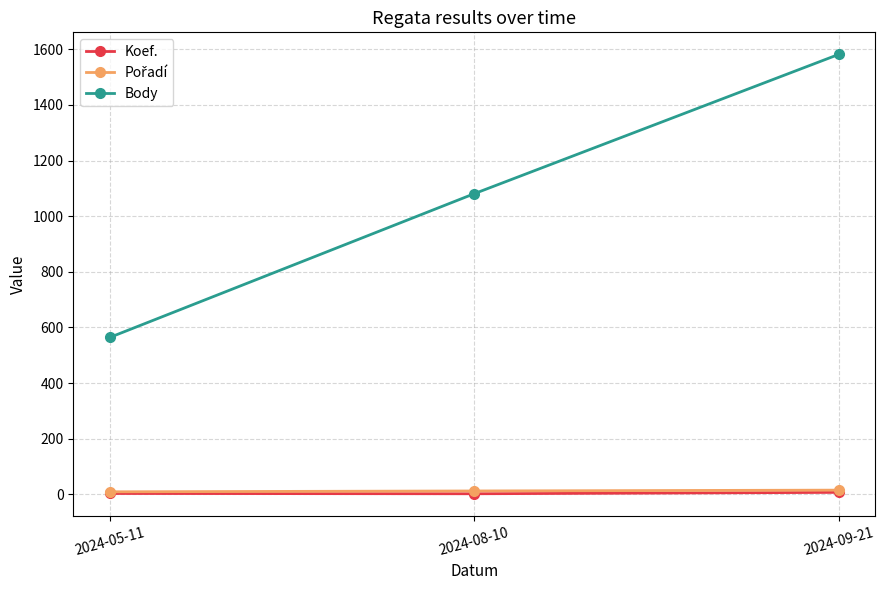

How many Body values are between 564 and 1582?

3